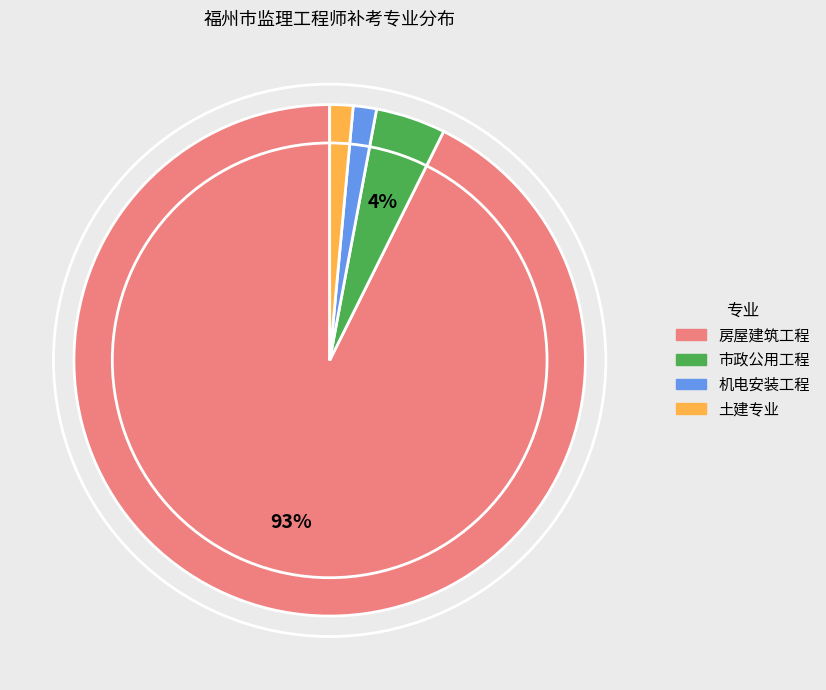

To the nearest percent, what portion does 机电安装工程 represent?

1%